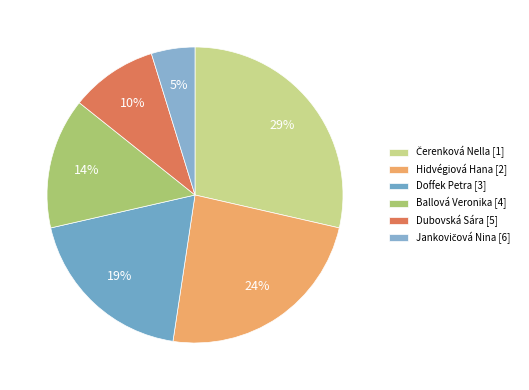

How many slices are in this pie chart?

6